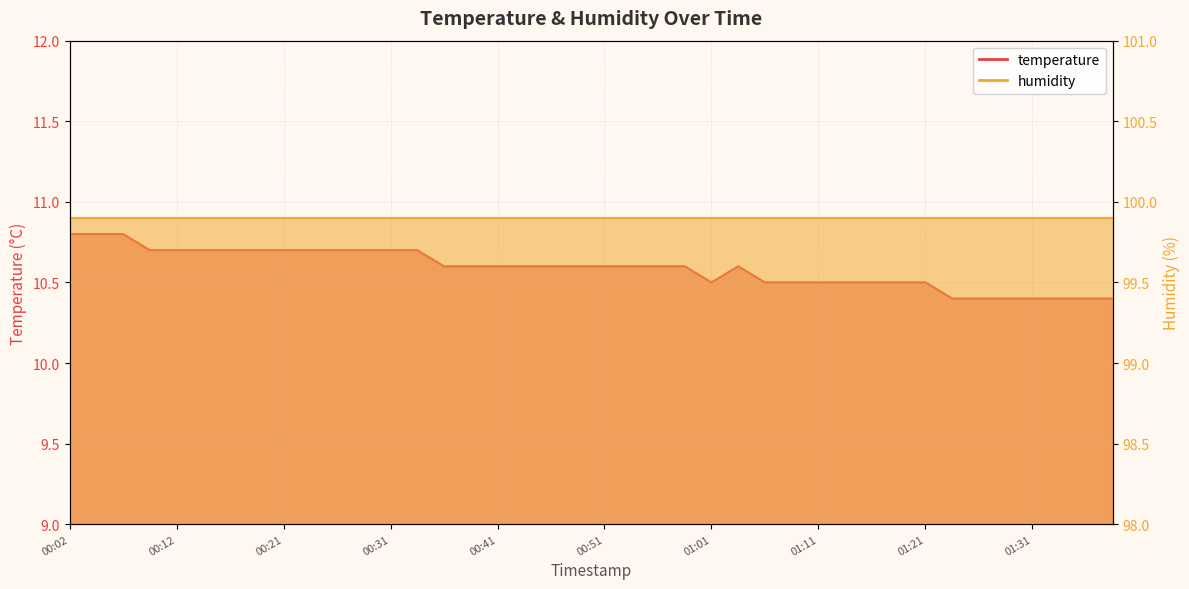

Reading left to right, transcribe all the data shown in this chart.

10.8	10.8	10.8	10.7	10.7	10.7	10.7	10.7	10.7	10.7	10.7	10.7	10.7	10.7	10.6	10.6	10.6	10.6	10.6	10.6	10.6	10.6	10.6	10.6	10.5	10.6	10.5	10.5	10.5	10.5	10.5	10.5	10.5	10.4	10.4	10.4	10.4	10.4	10.4	10.4